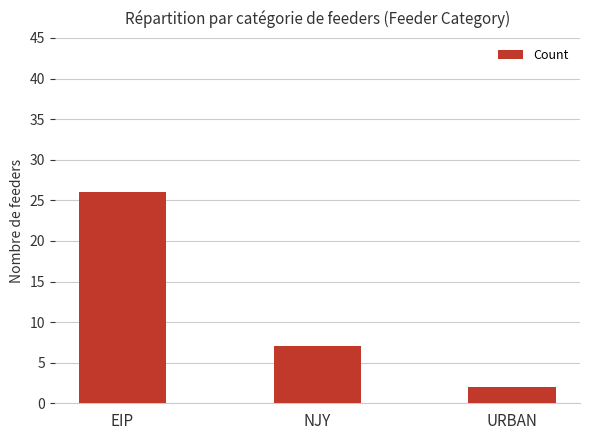

The value at NJY is 7. True or false?

True